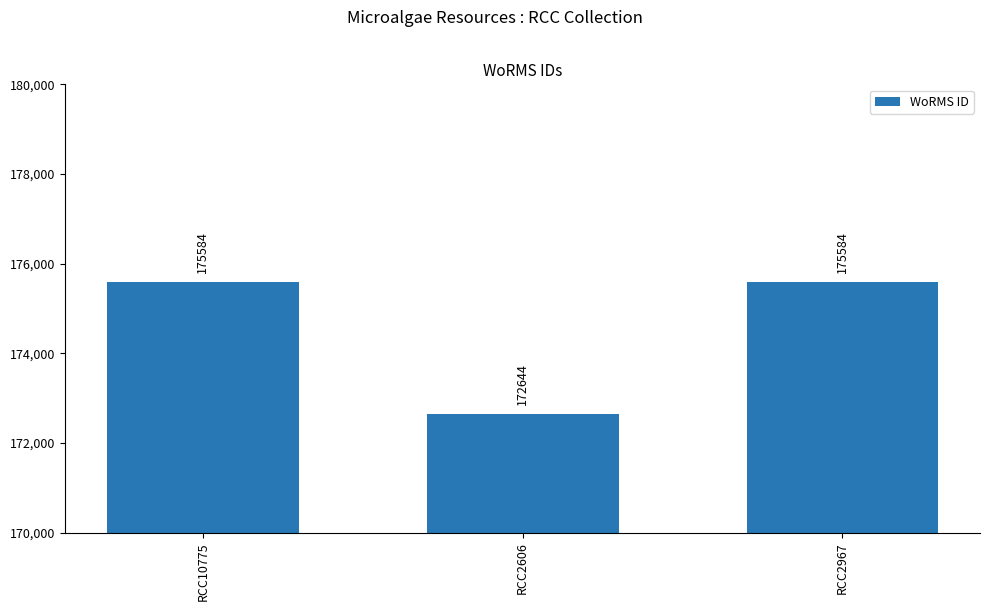

What is the sum of all values?

523812